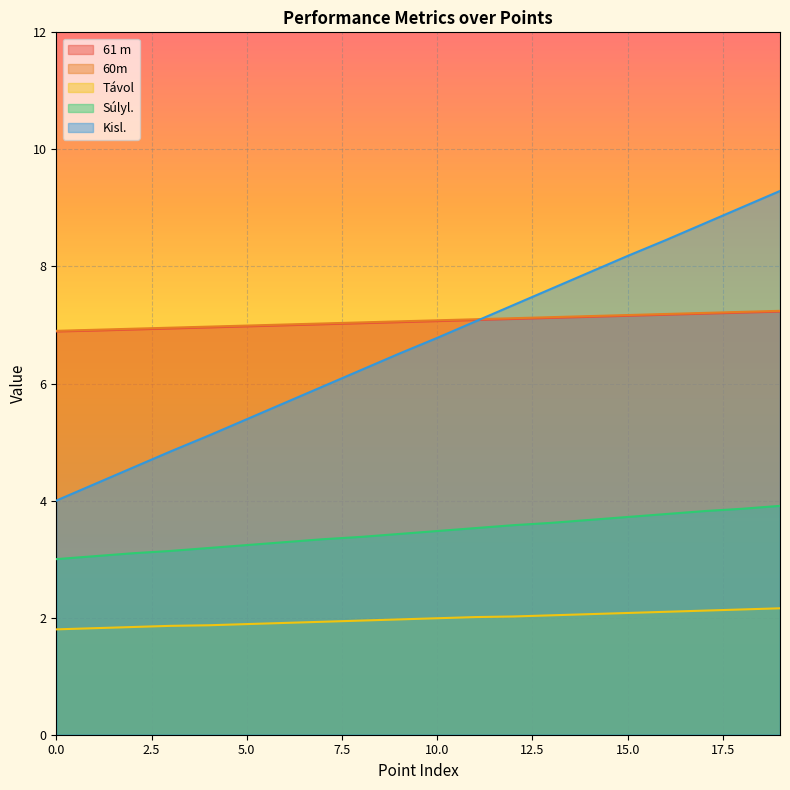

How many lines are shown in the chart?

5